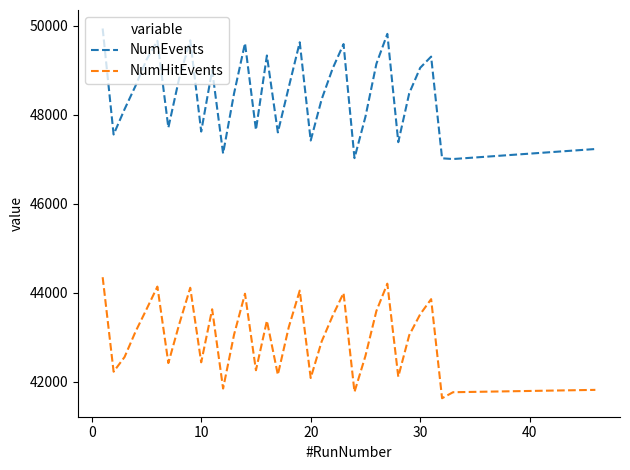

How many interior local peaks does the NumEvents series have?

9